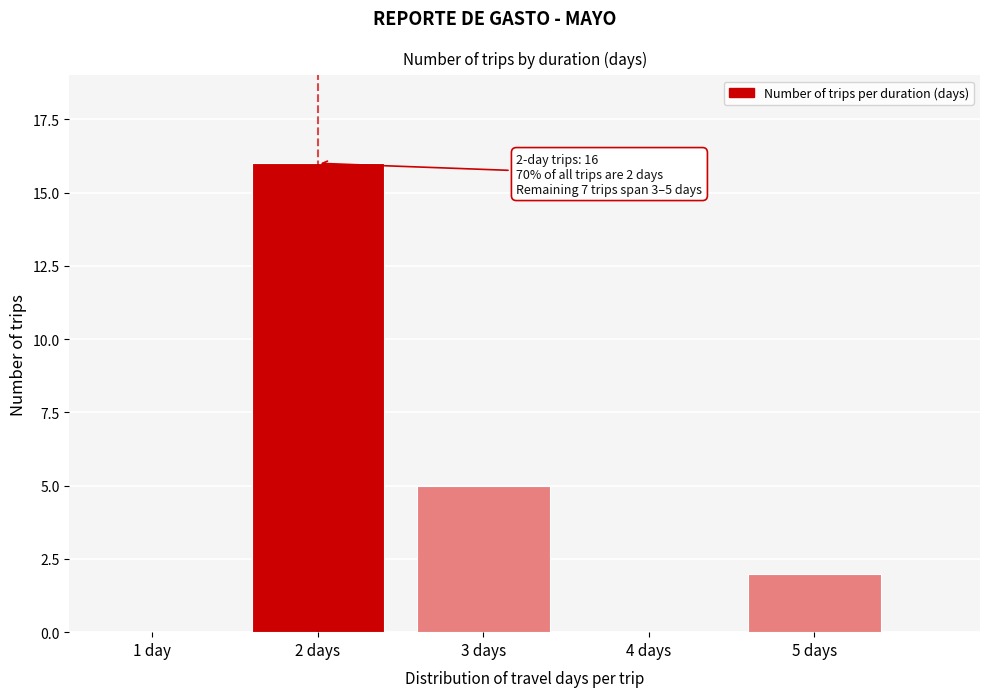

Is it true that the value at 5 days is 1?

False